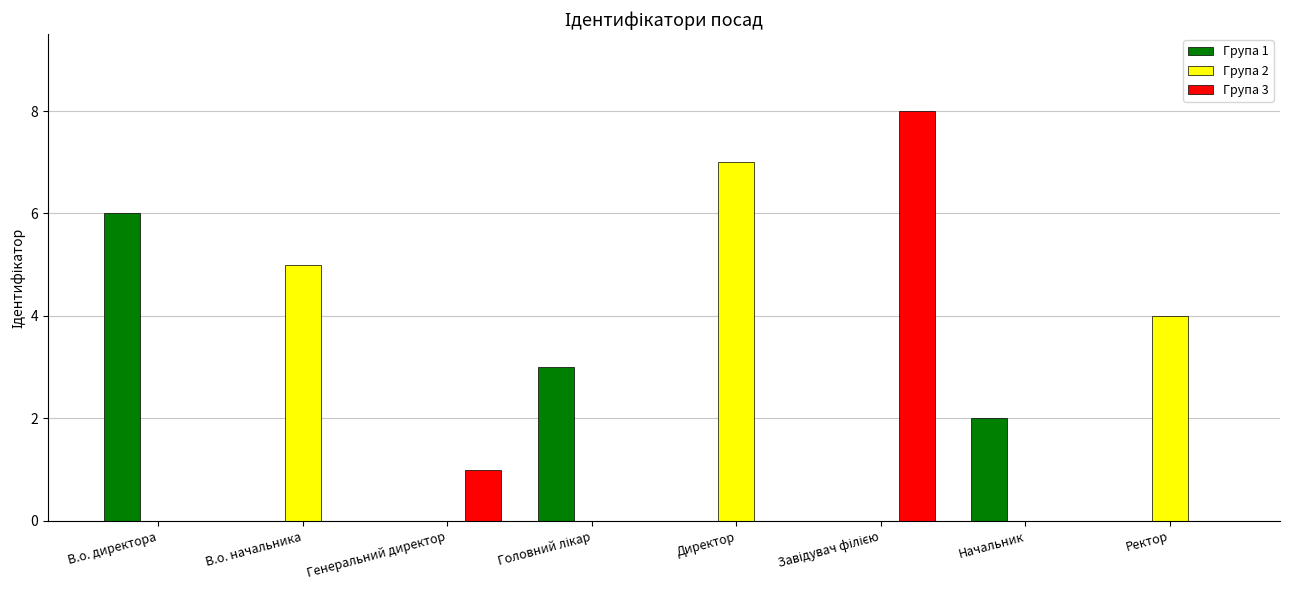

What is the average value of the Група 3 series?

1